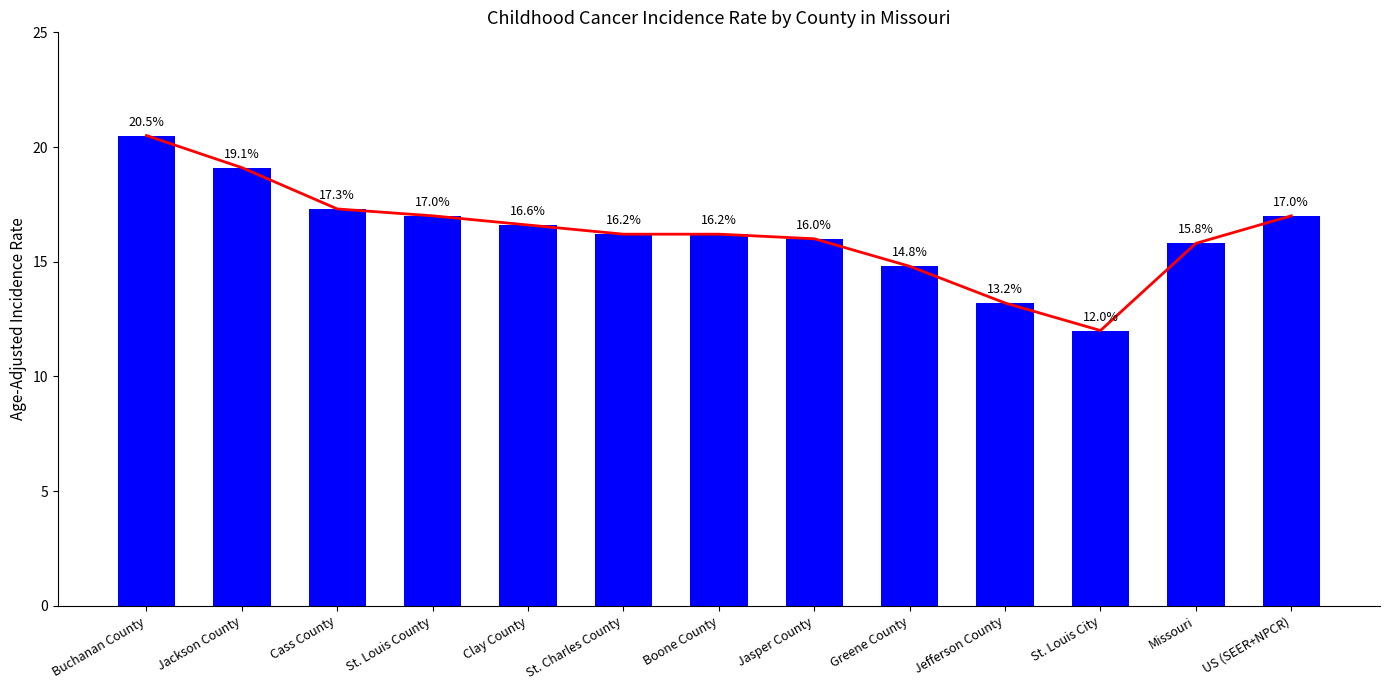

Reading left to right, what are all the values shown in this chart?

20.5	19.1	17.3	17.0	16.6	16.2	16.2	16.0	14.8	13.2	12.0	15.8	17.0